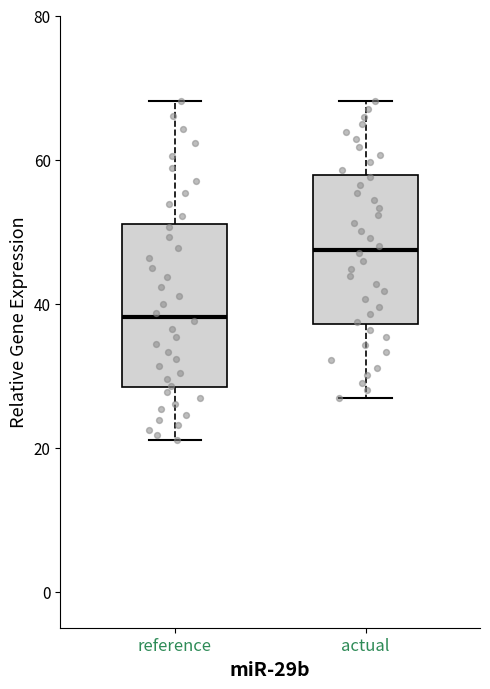

Where is the upper edge of the box for reference on the y-axis? The values are not printed on the chart, so give them approximately, as read against the axis.

52